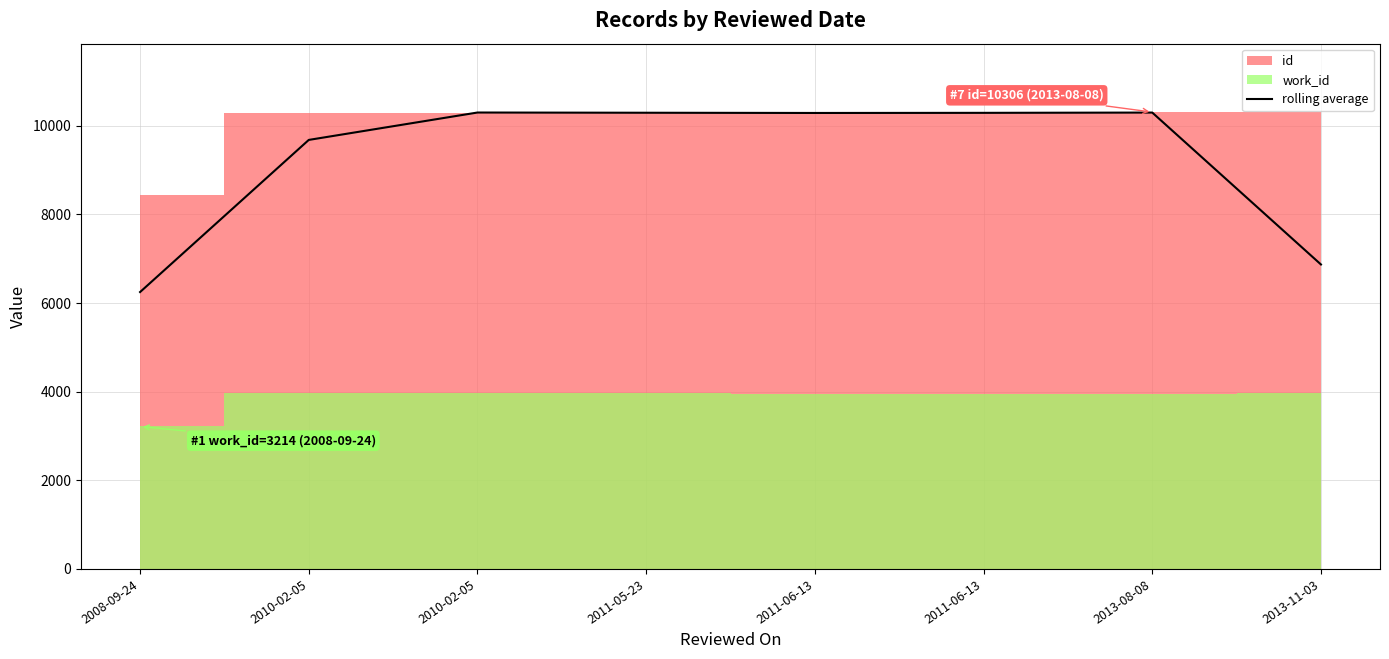

Is it true that the value at 2010-02-05 is 10297.0?

True